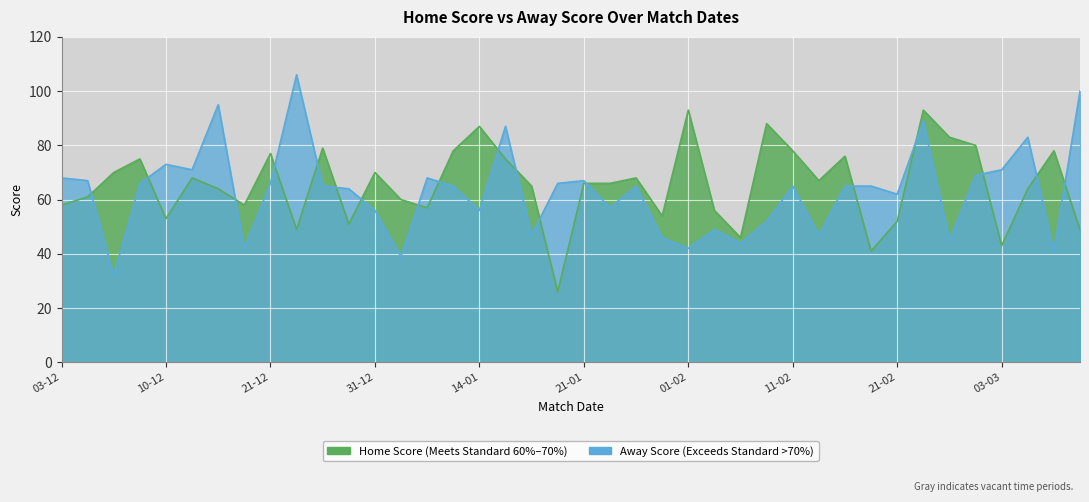

What is the difference between the second highest and minimum values in the Home Score series?

67